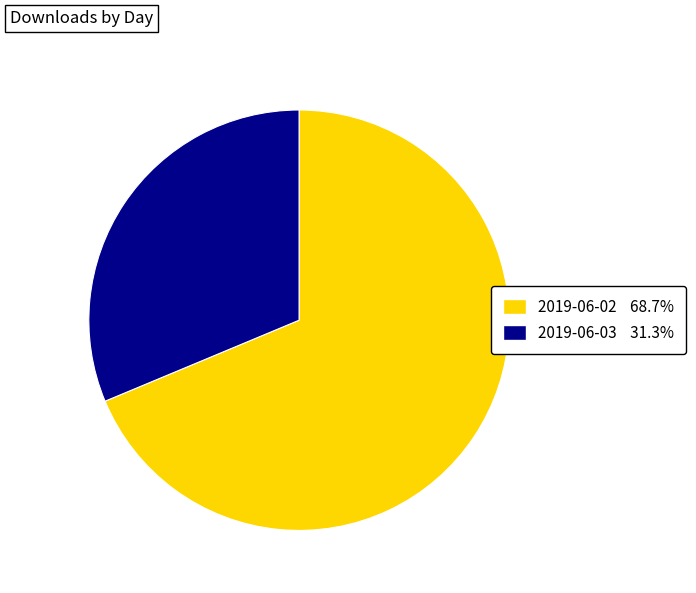

Which slice is the smallest?

2019-06-03